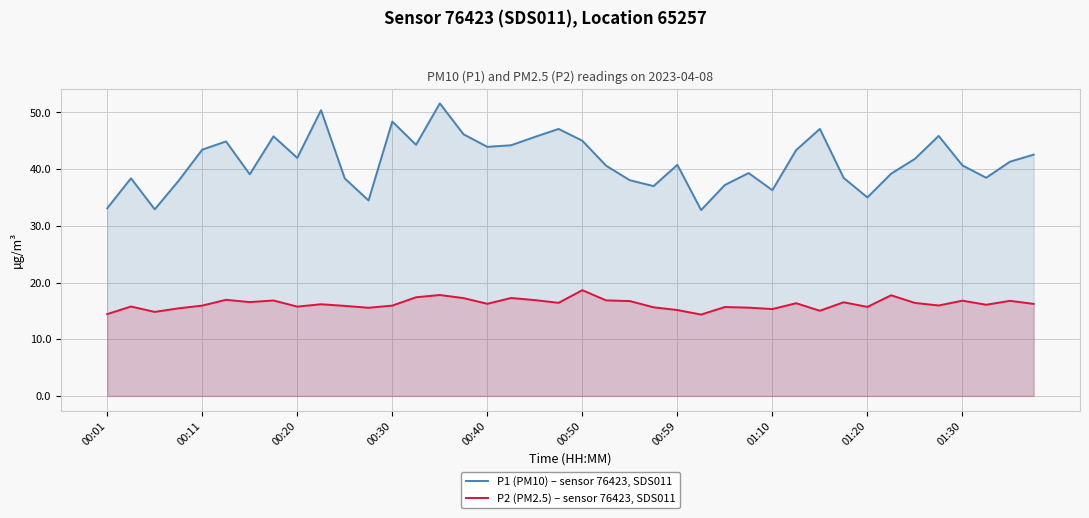

What is the maximum value for P1 (PM10) – sensor 76423, SDS011?

51.6